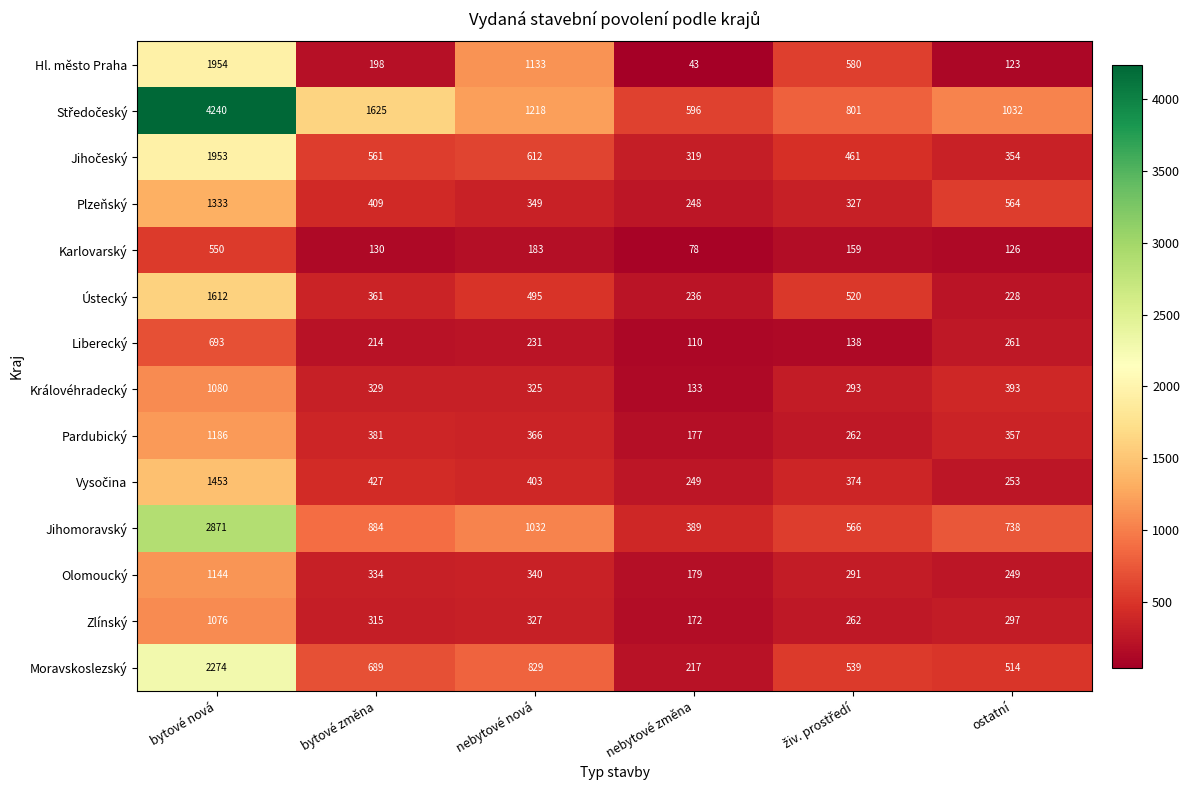

What is the difference between the Pardubický values at bytové nová and ostatní?

829